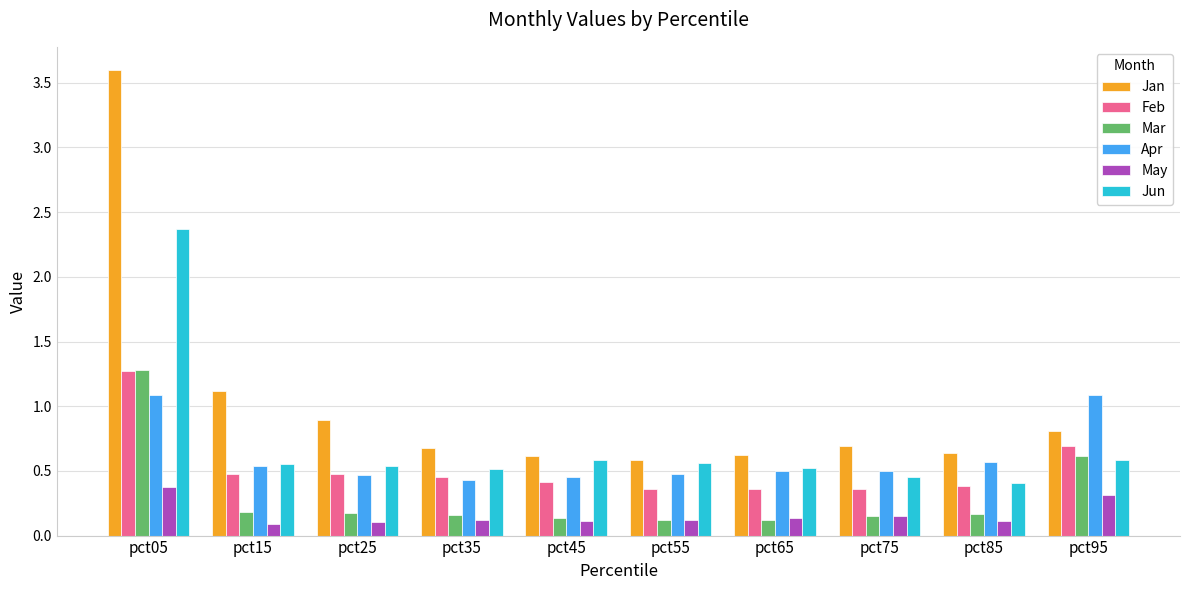

At which category is the sum across all series the highest?

pct05